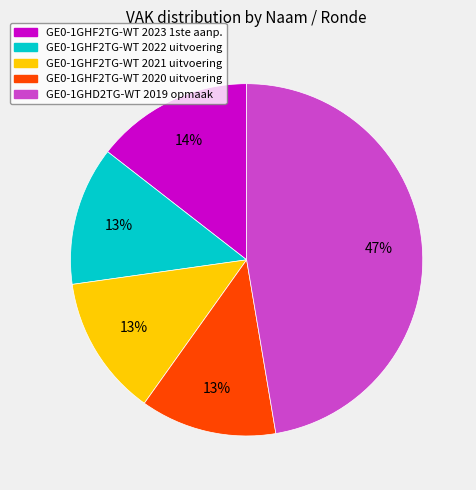

To the nearest percent, what is the average slice percentage?

20%